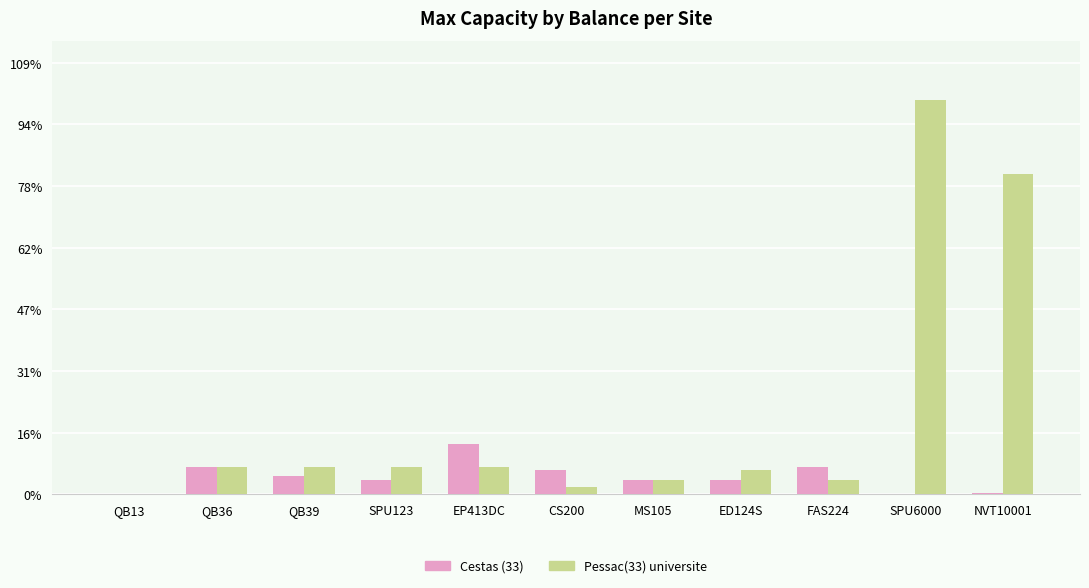

Is it true that Pessac(33) universite equals 315.0 at ED124S?

False